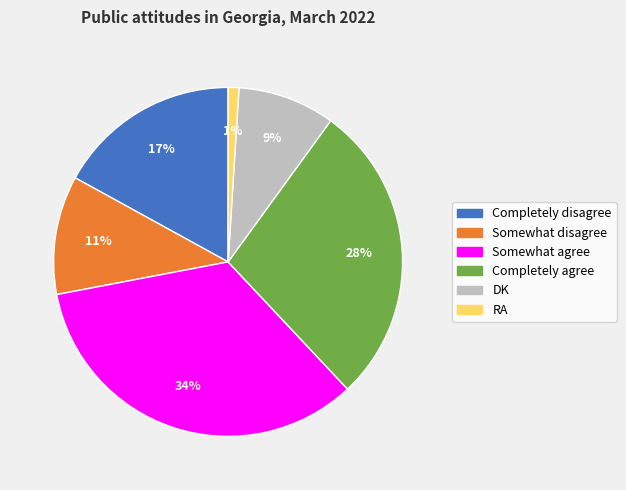

To the nearest percent, what is the difference between the Completely disagree and Somewhat agree slice percentages?

17%